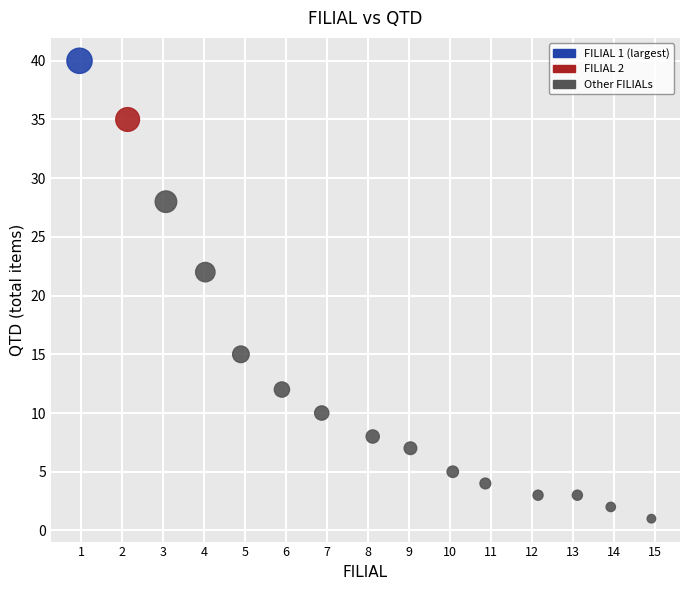

What Y value in the scatter plot is closest to 20?

22